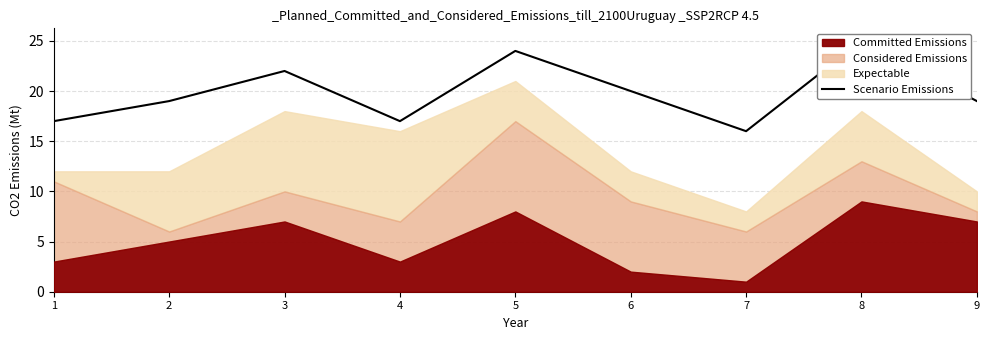

How many values exceed 19?

4